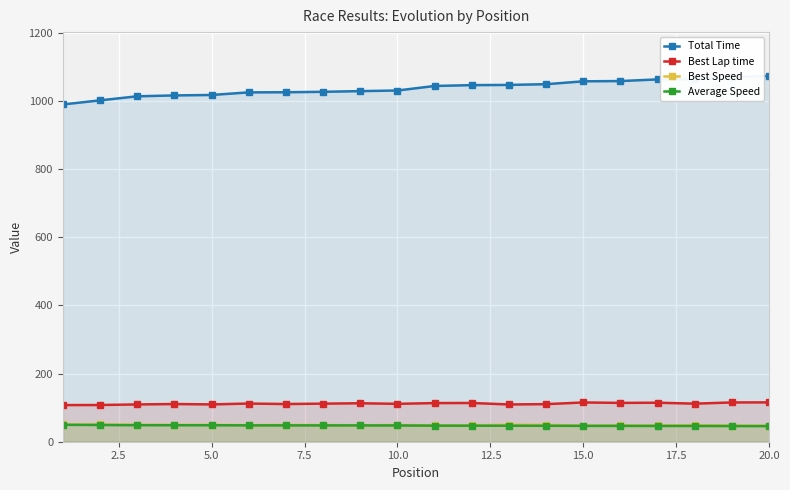

What is the greatest value displayed?

1073.6